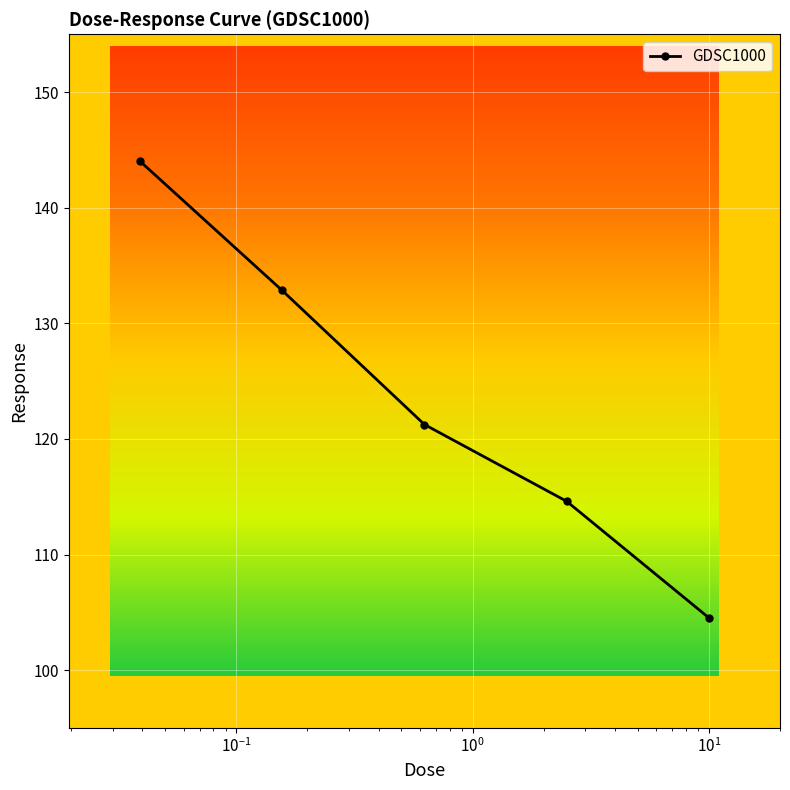

Reading left to right, extract all data points from this chart.

144.0	132.8	121.3	114.6	104.5